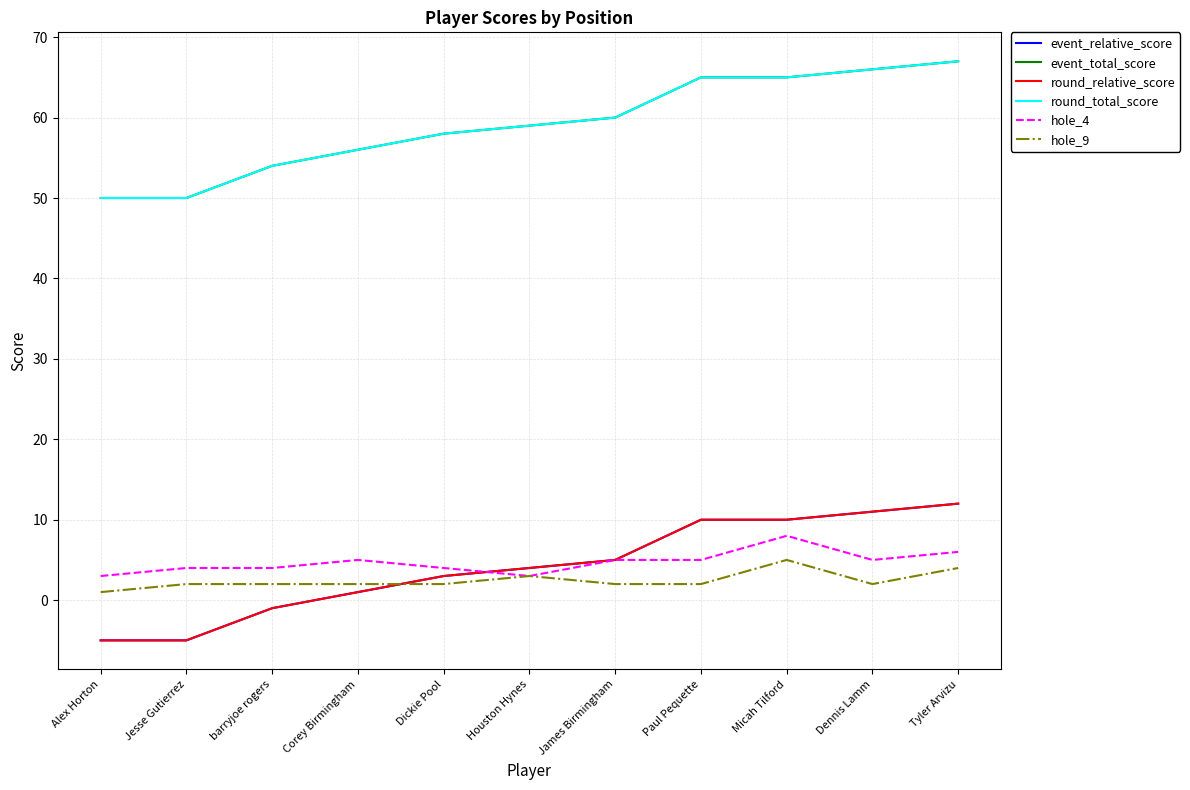

Does the chart have visible grid lines?

Yes